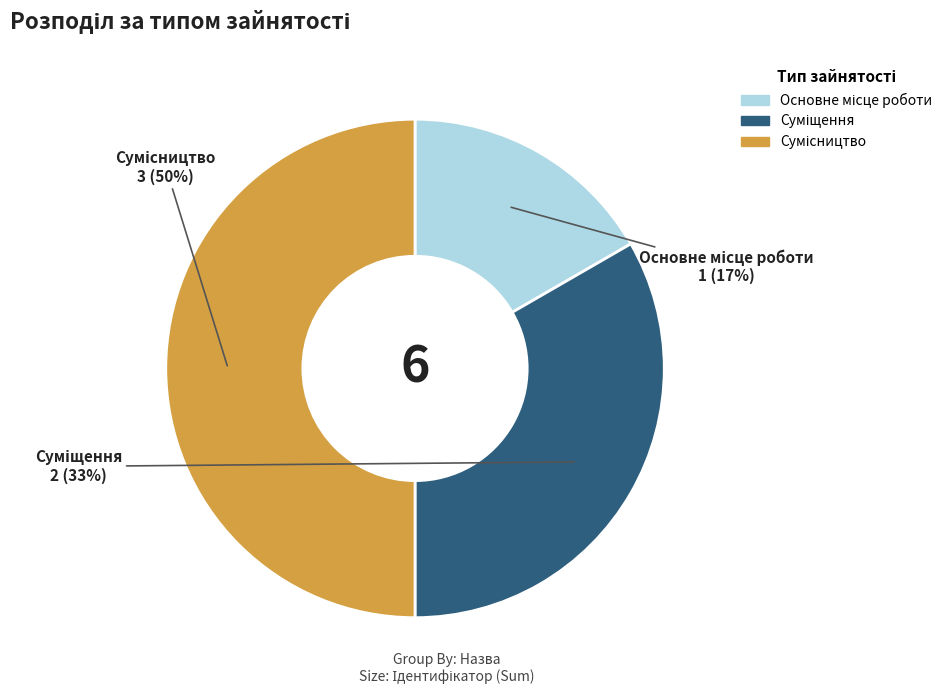

To the nearest percent, what is the difference between the largest and smallest slice percentages?

33%